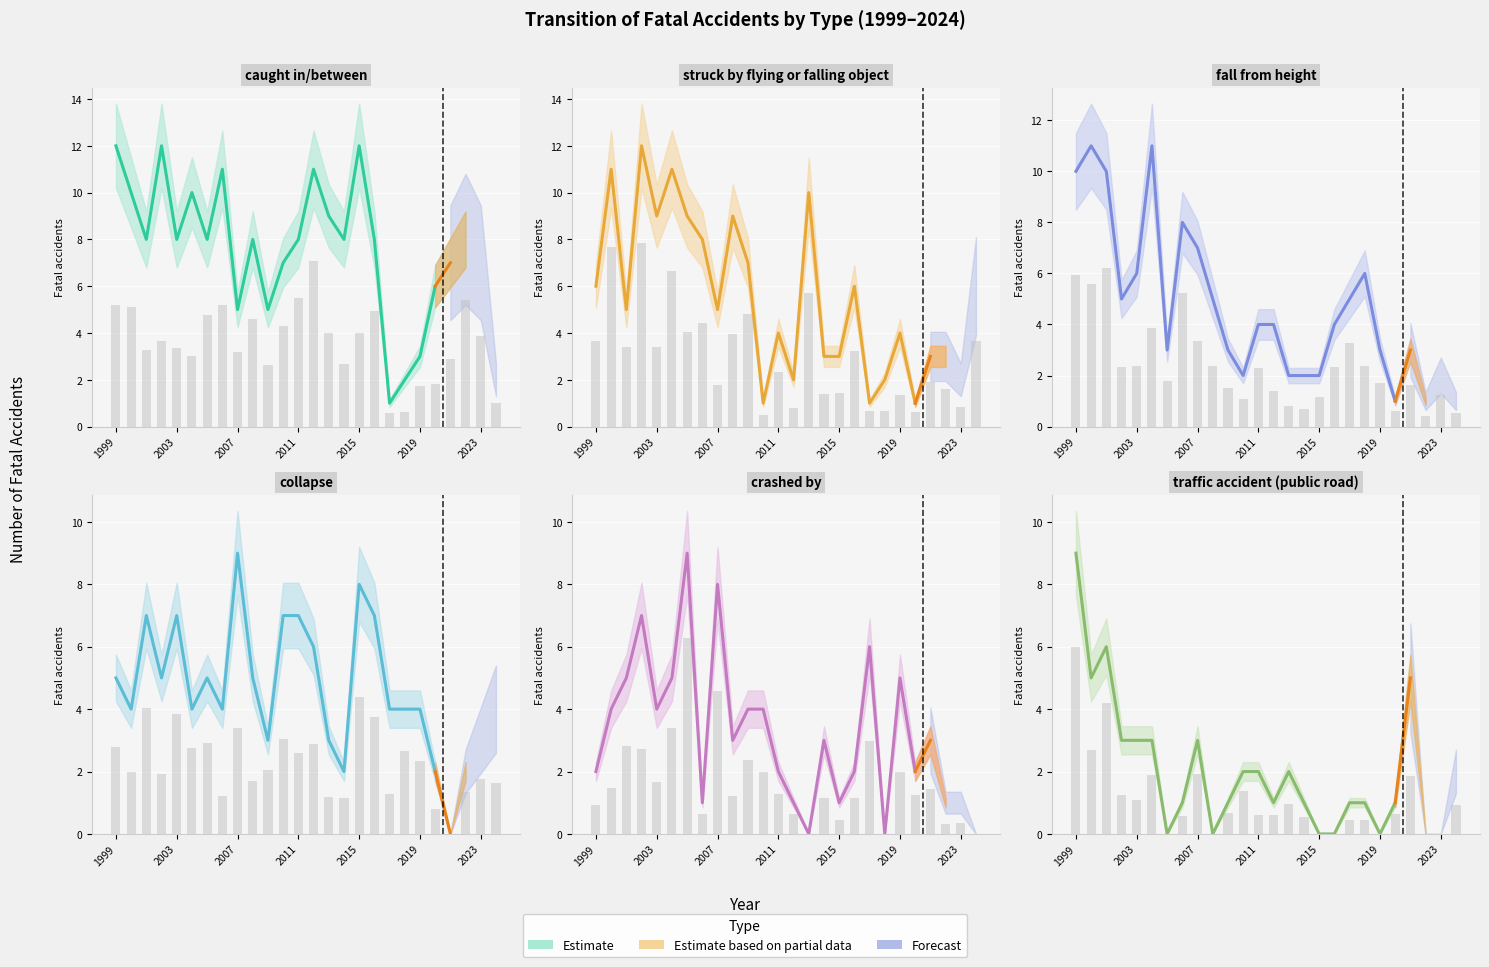

The struck by flying or falling object series shows 5 at 2015. True or false?

False